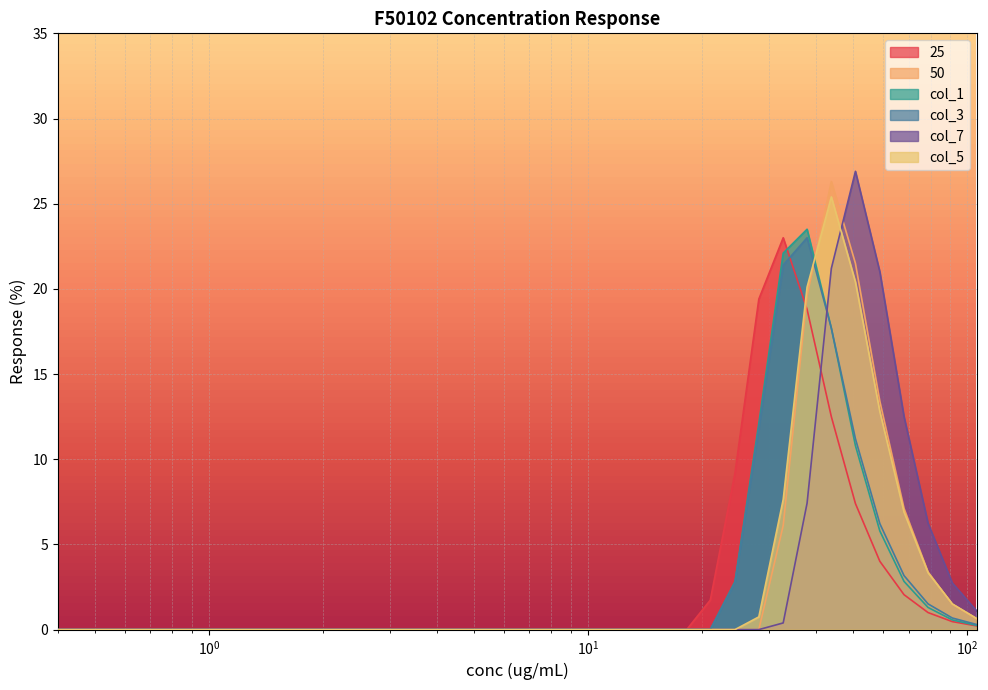

Which category has the lowest value in the col_7 series?

0.4